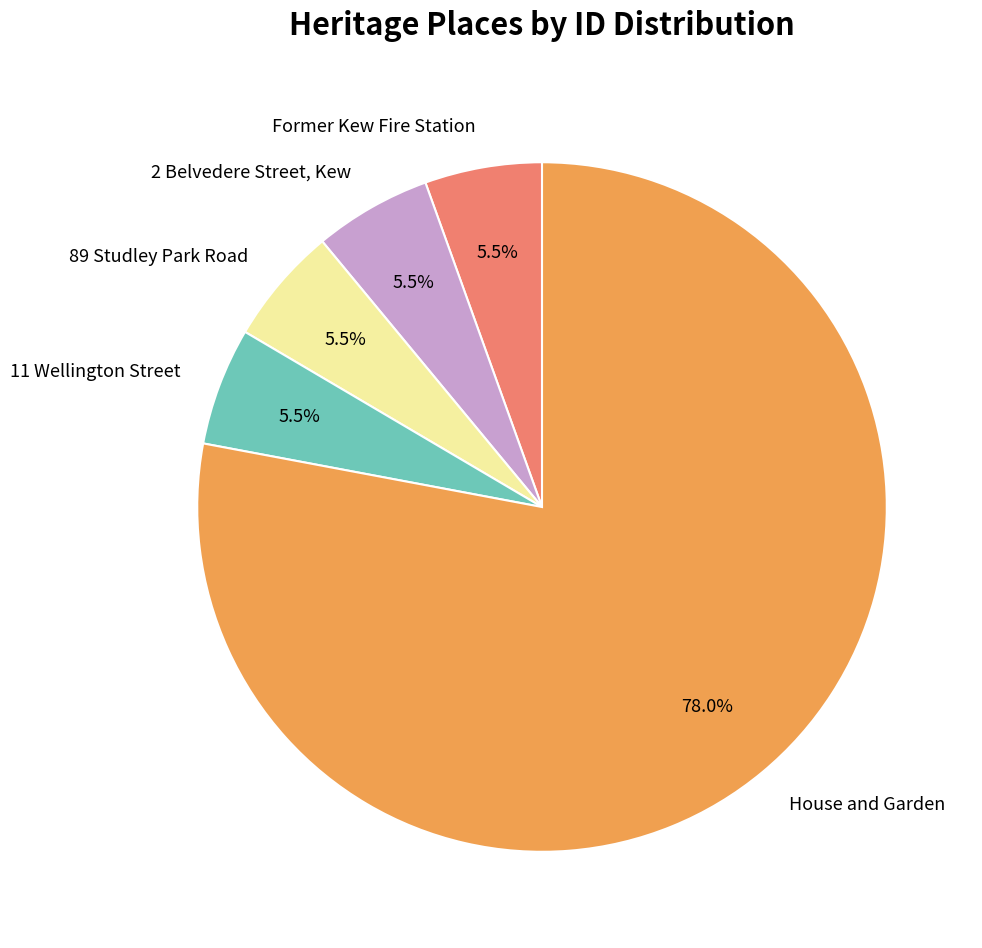

Is the sum of 11 Wellington Street and Former Kew Fire Station greater than half?

No